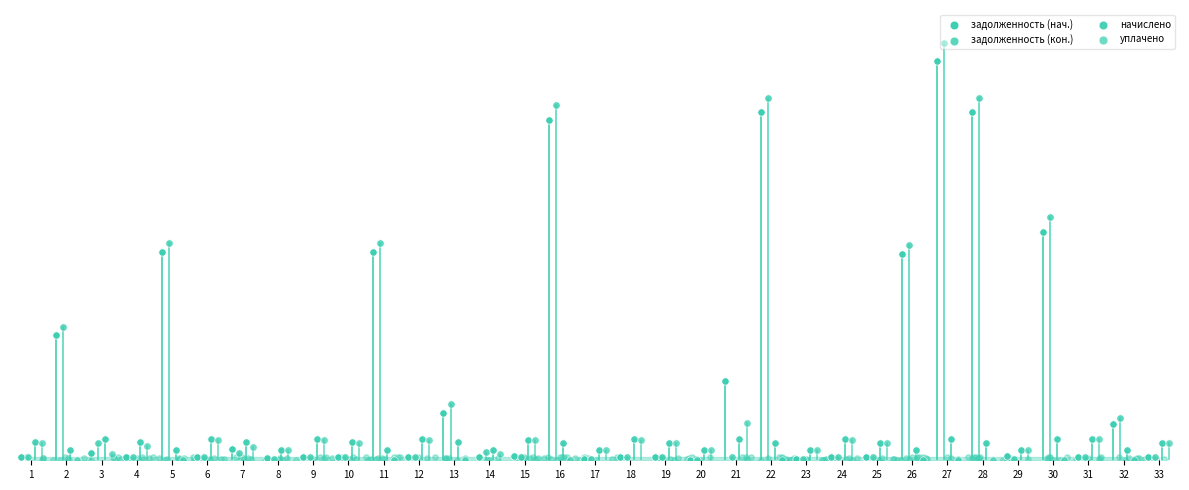

What are all the series names shown in the legend?

задолженность (нач.), задолженность (кон.), начислено, уплачено